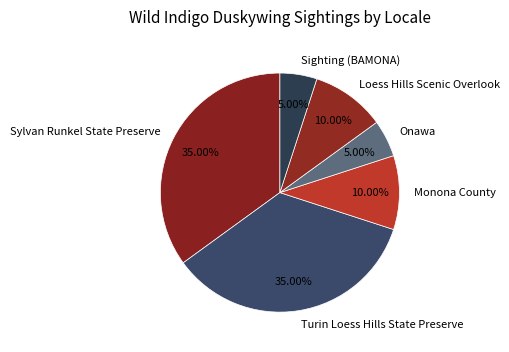

Is Onawa the majority of the pie?

No